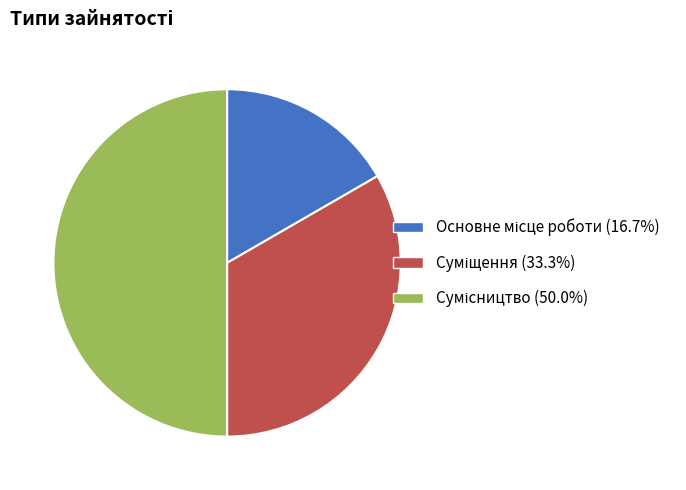

Count the number of slices in the pie.

3